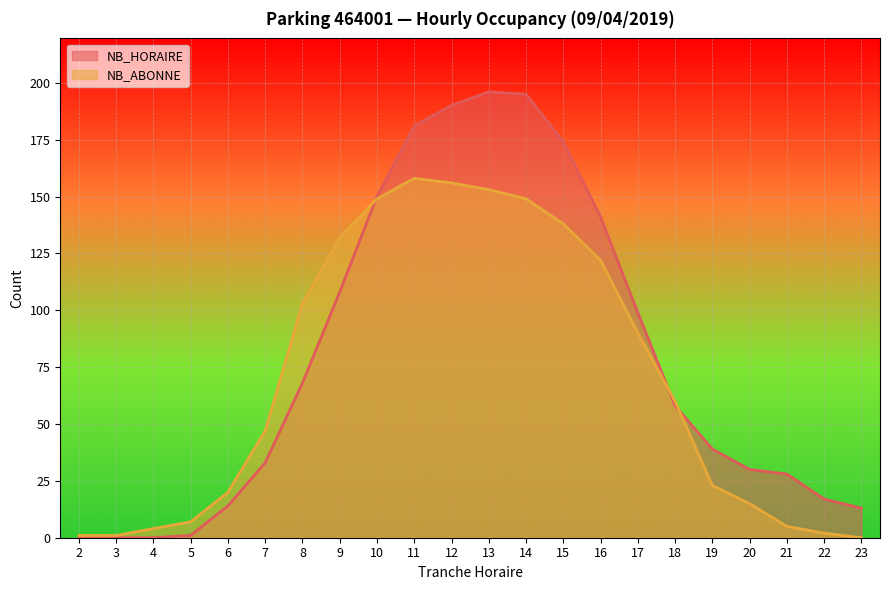

Which series changed the most between 5 and 21?

NB_HORAIRE